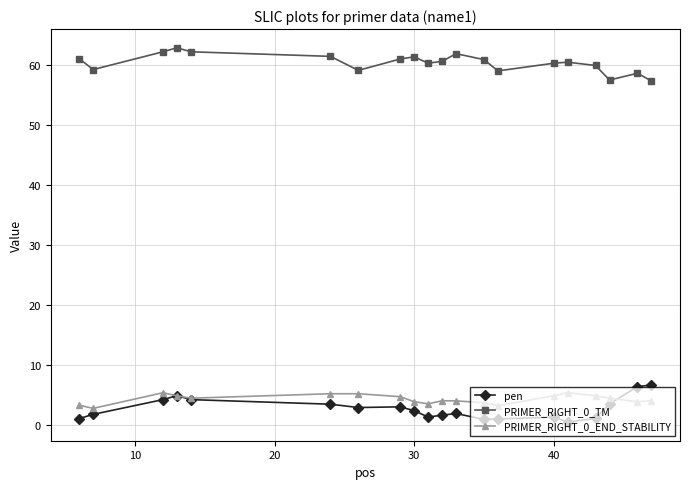

What is the value of the PRIMER_RIGHT_0_TM point at the 8th from the left?

61.0